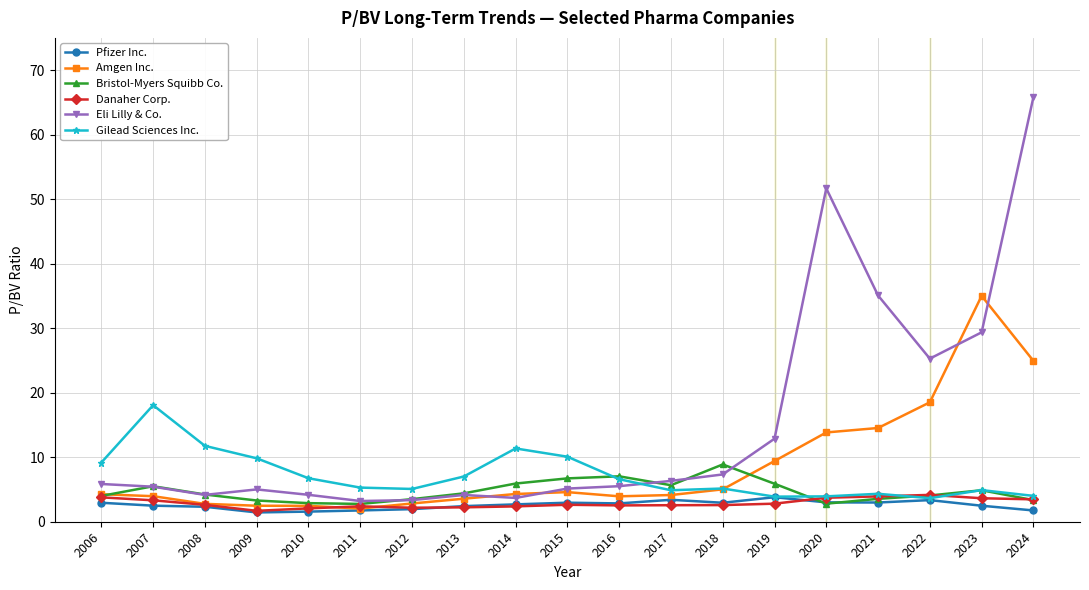

Which series changed the most between 2009 and 2021?

Eli Lilly & Co.